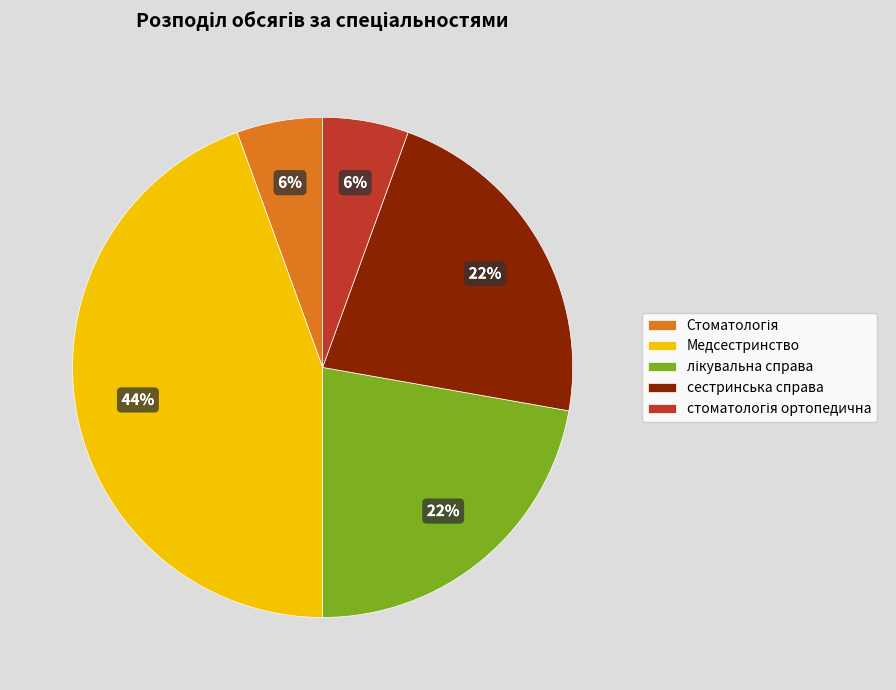

How many segments does this pie chart have?

5